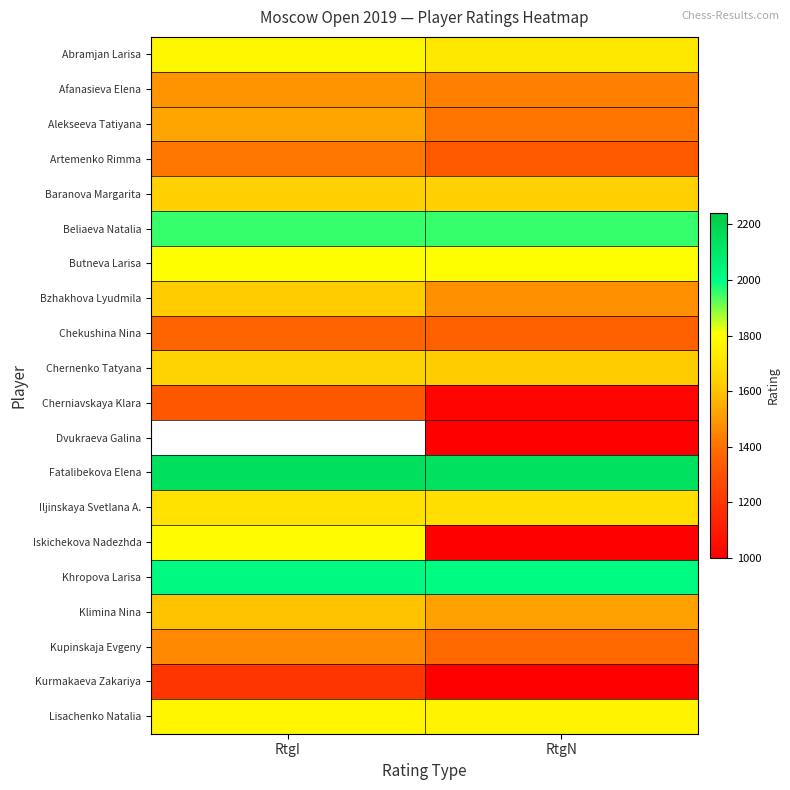

Which label corresponds to the smallest value in the chart?

RtgN